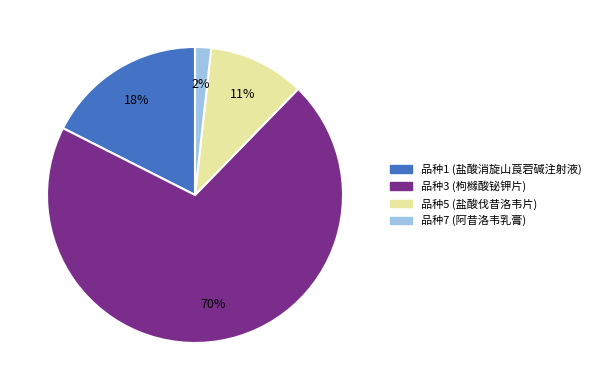

Is it true that 品种7 (阿昔洛韦乳膏) is 8% of the pie?

False